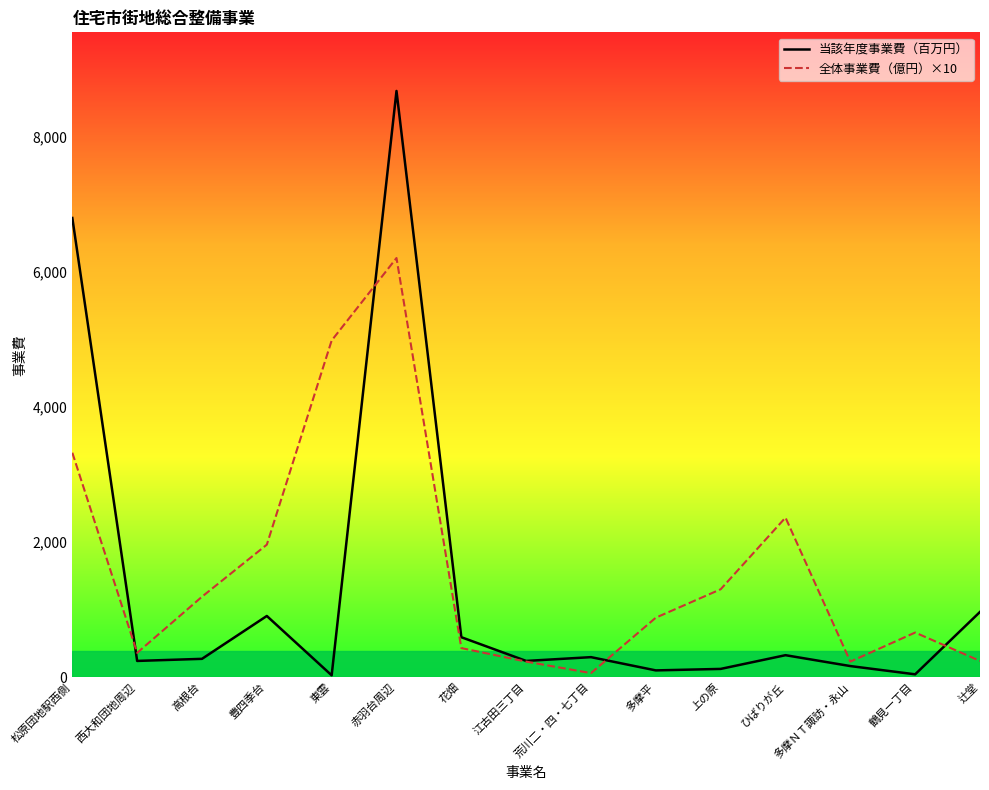

What is the label of the 13th point from the right?

高根台